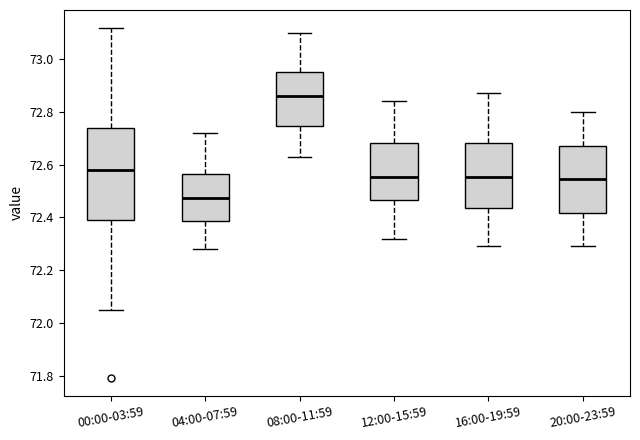

Which box's median line is the highest?

08:00-11:59